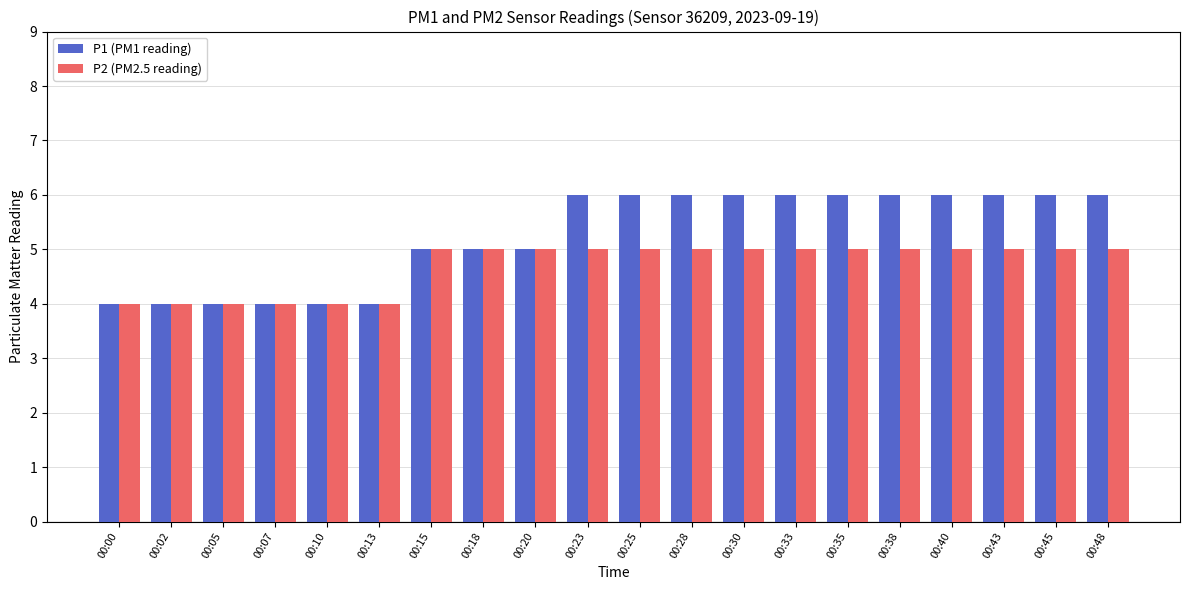

The value of P2 (PM2.5 reading) at 00:13 is 4. True or false?

True